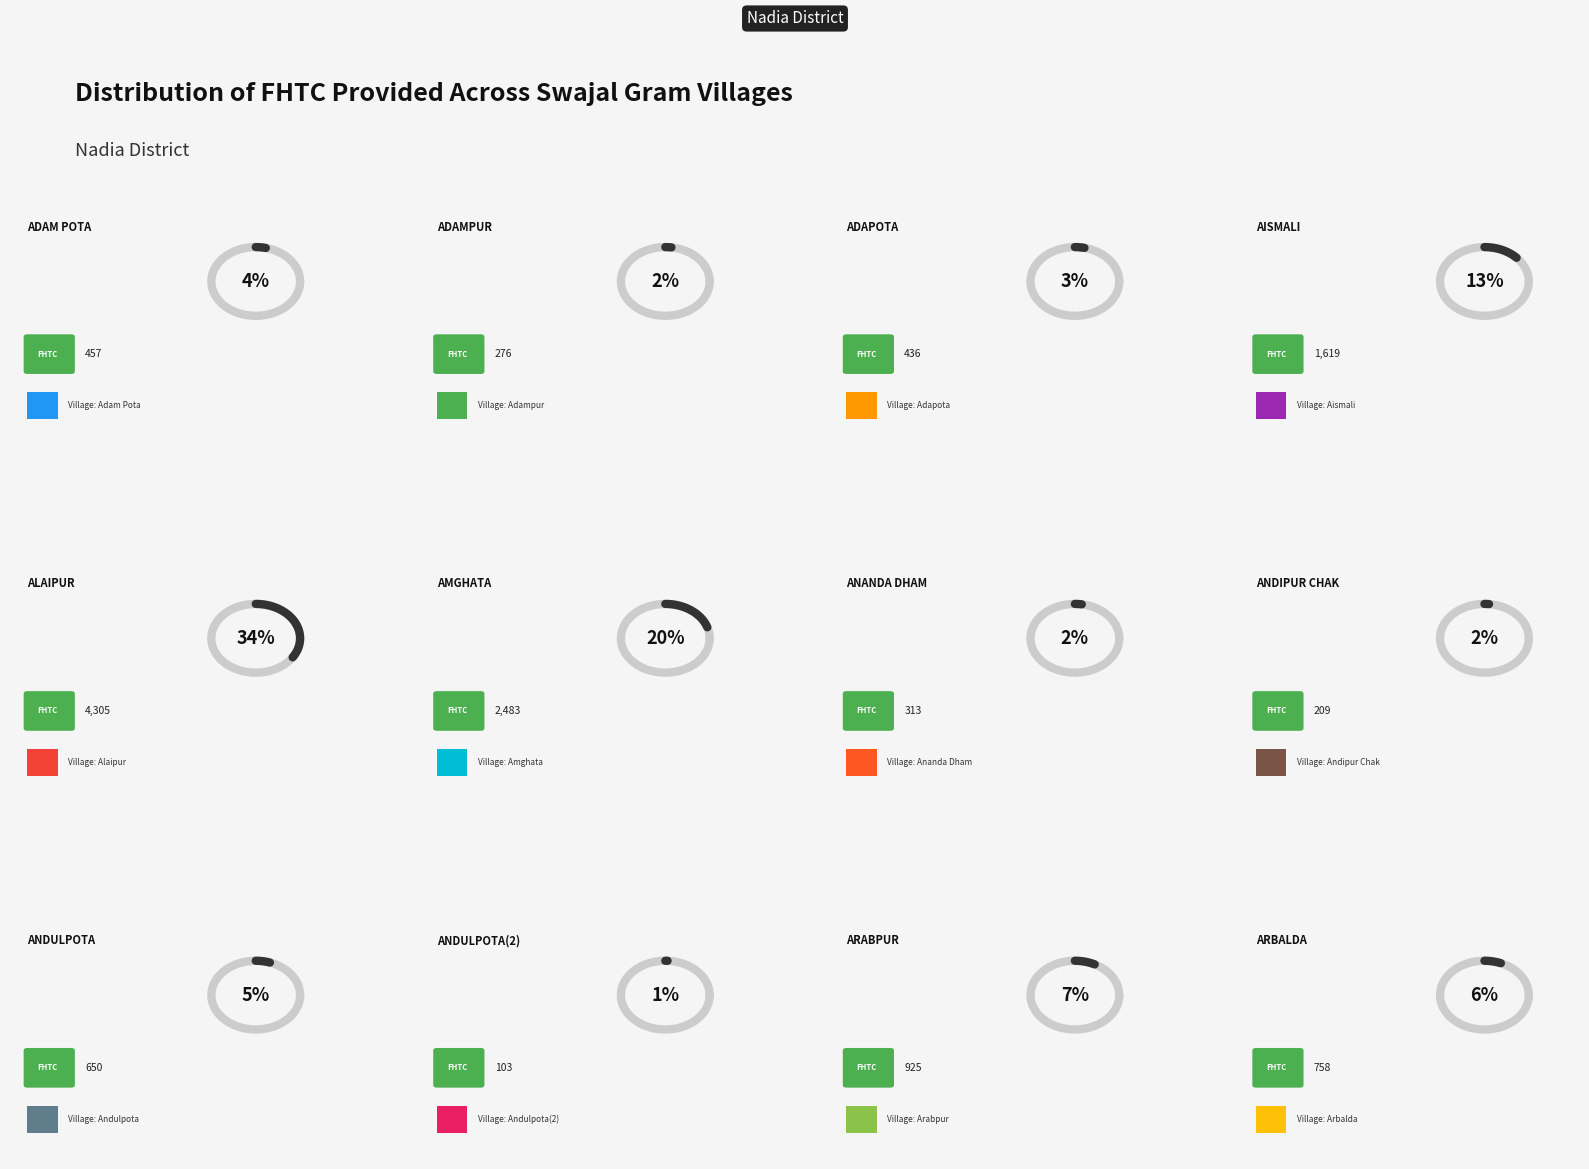

Is there a majority slice in this chart?

No